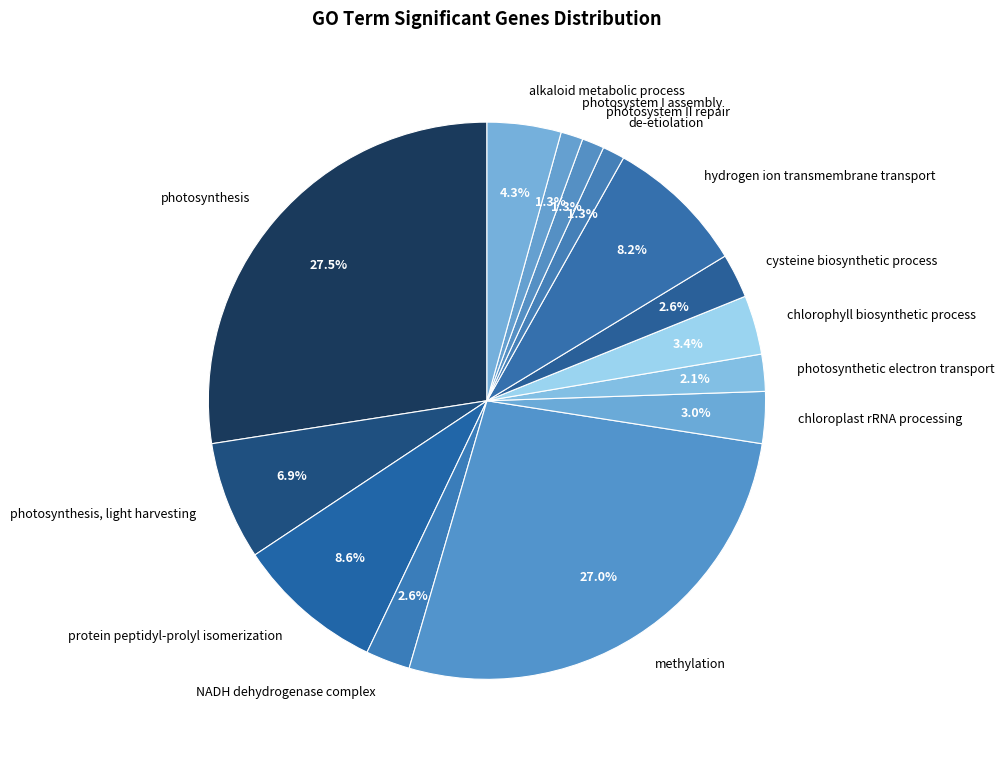

To the nearest percent, what is the difference between the largest and smallest slice percentages?

26%